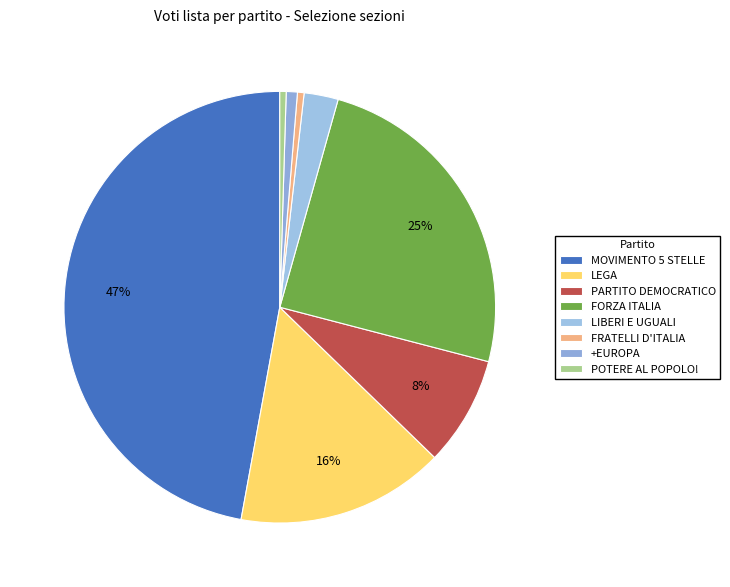

What percentage is the LIBERI E UGUALI slice, to the nearest percent?

3%